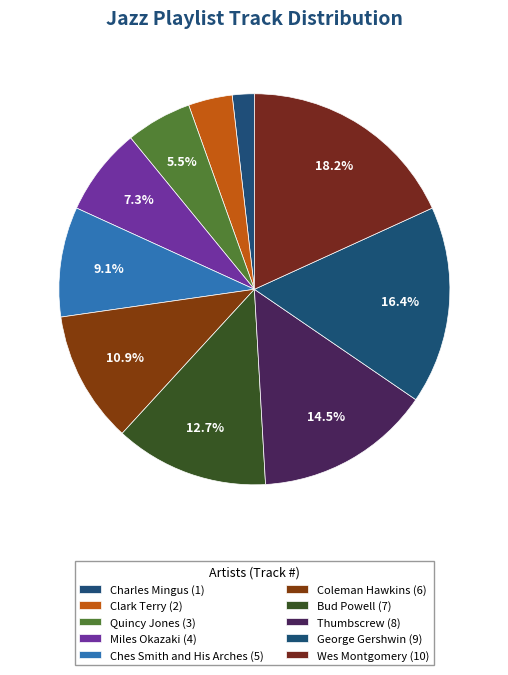

Does Coleman Hawkins account for over 50% of the chart?

No